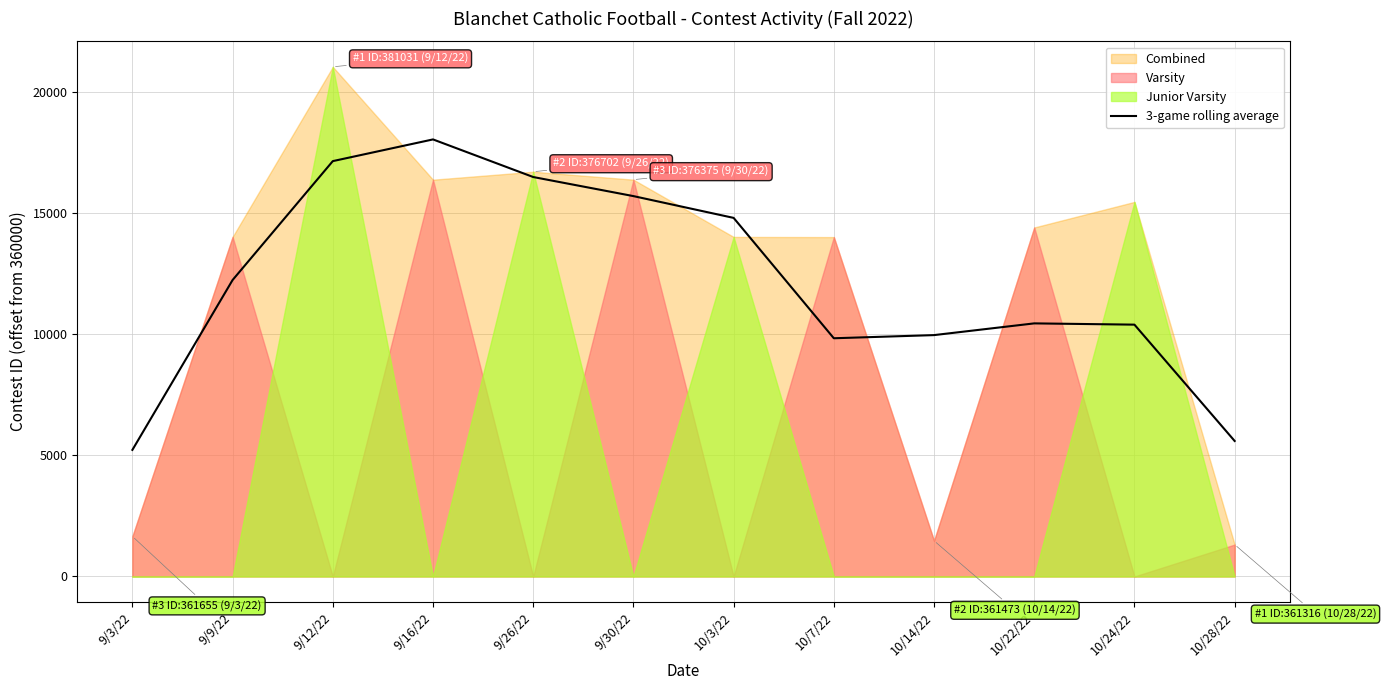

Does the chart display data point markers on the line(s)?

No